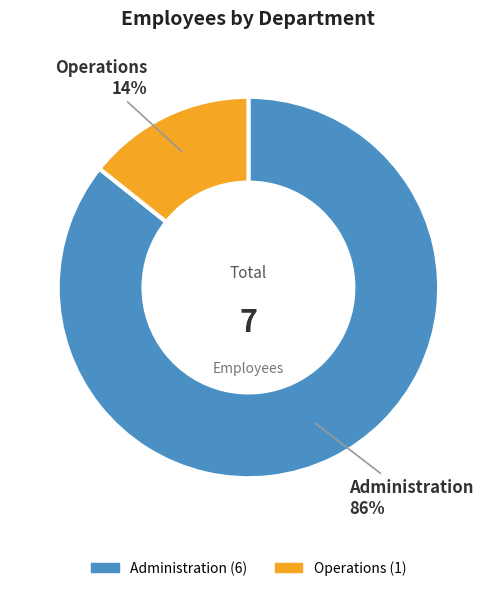

To the nearest percent, what is the combined percentage of Administration and Operations?

100%